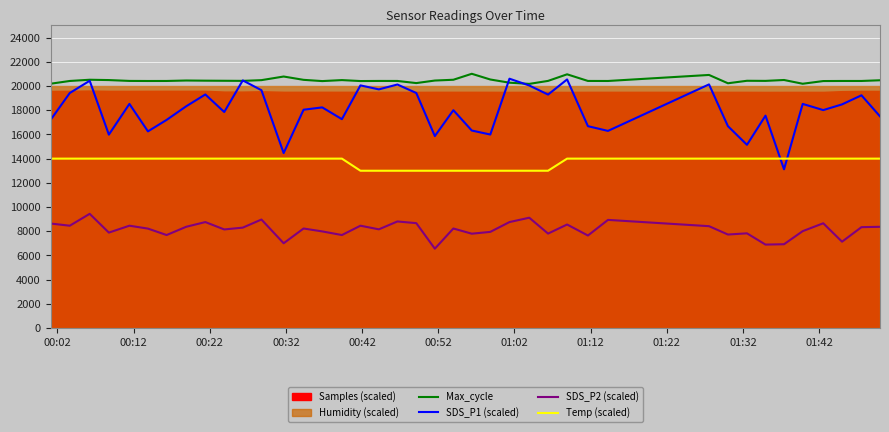

What is the lowest value of the Max_cycle series?

20173.0